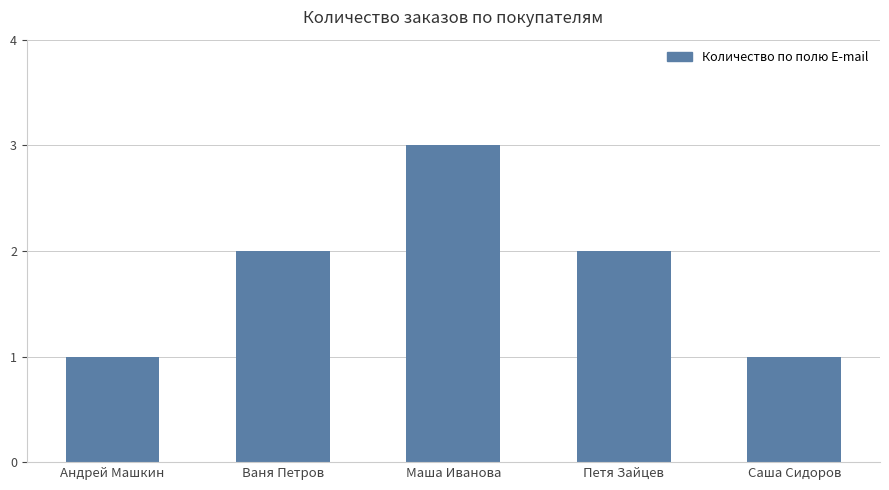

Between Саша Сидоров and Маша Иванова, which is larger?

Маша Иванова